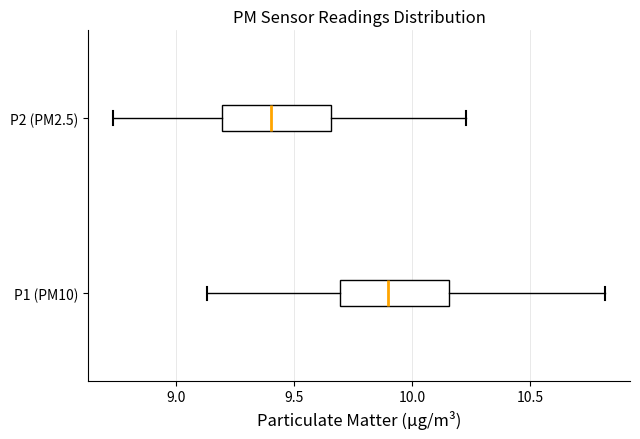

Where is the right edge of the box for P2 (PM2.5) on the x-axis? The values are not printed on the chart, so give them approximately, as read against the axis.

9.65